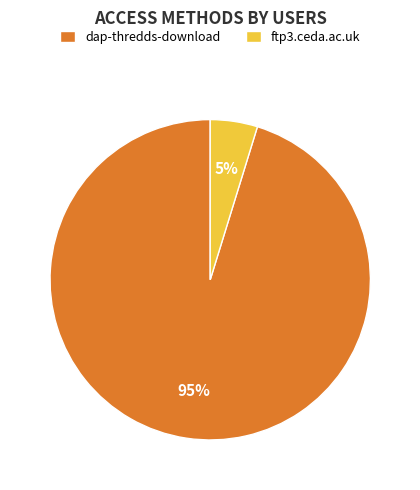

Between dap-thredds-download and ftp3.ceda.ac.uk, which is larger?

dap-thredds-download